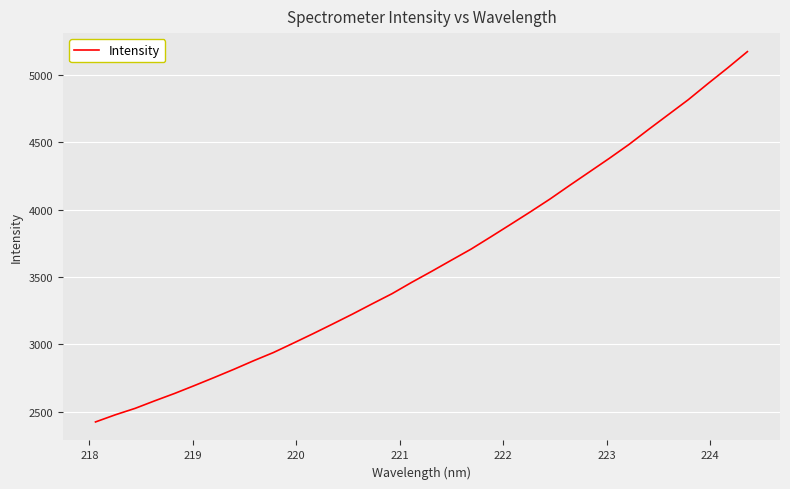

What is the minimum value shown in the chart?

2423.4